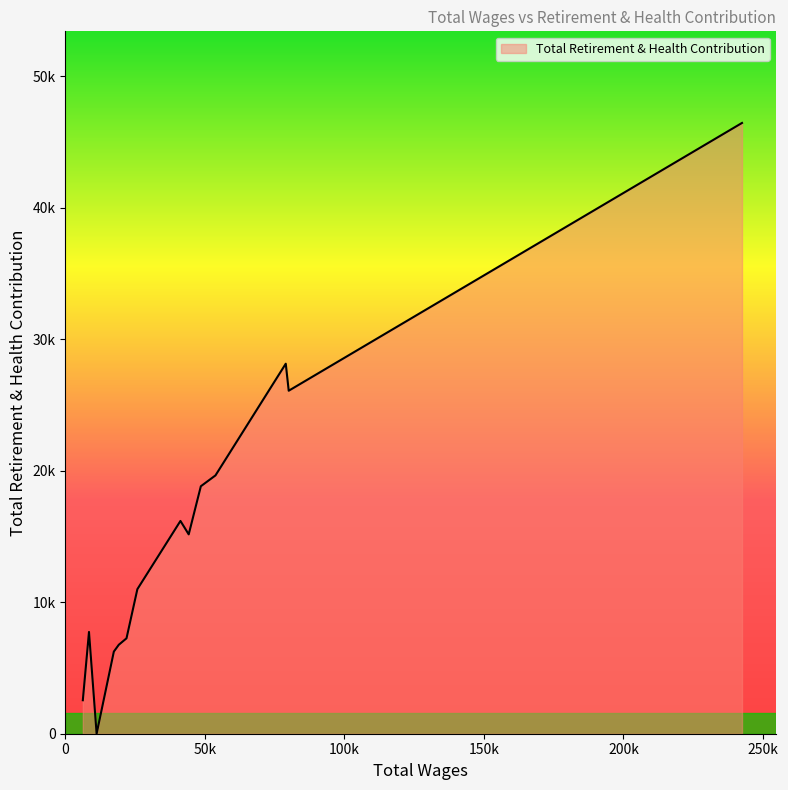

True or false: the data has more than 0 interior local peaks.

True